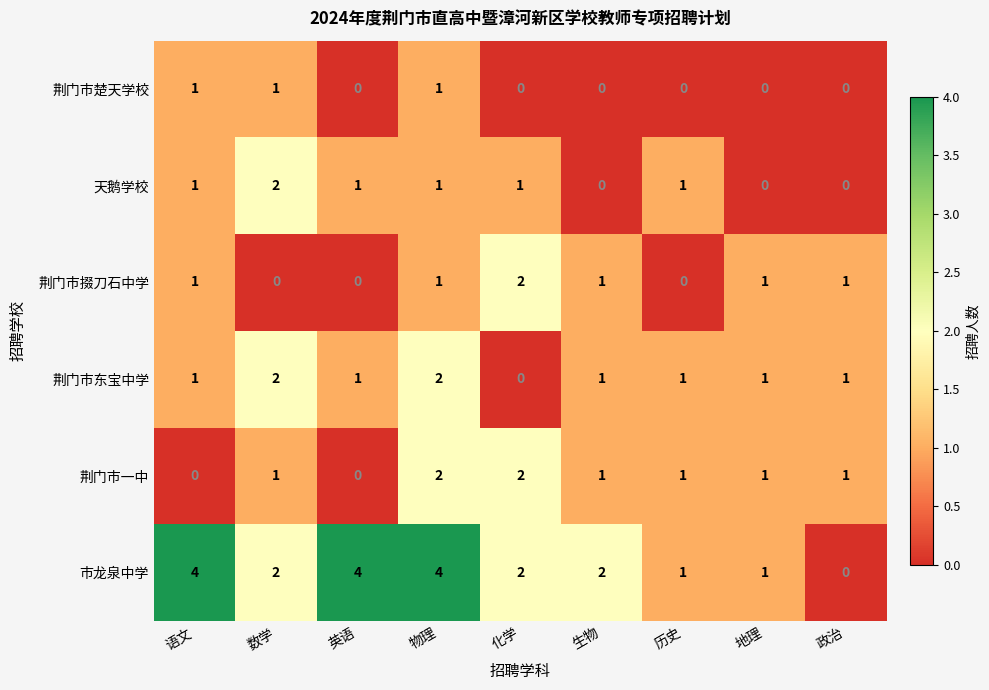

What is the total value across all series at 化学?

7